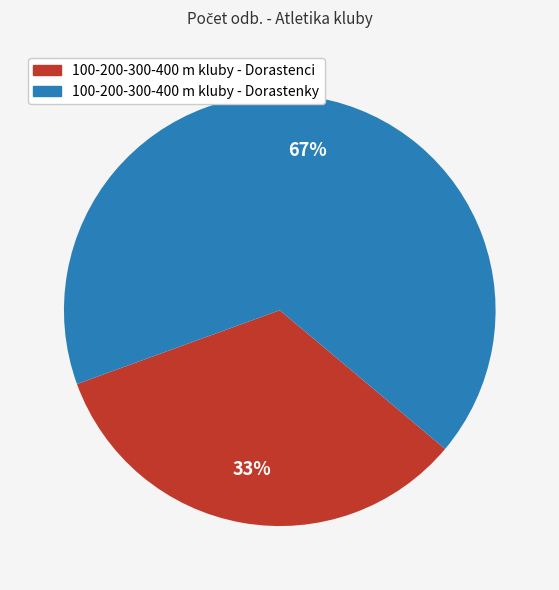

Is it true that 100-200-300-400 m kluby - Dorastenky is 74% of the pie?

False